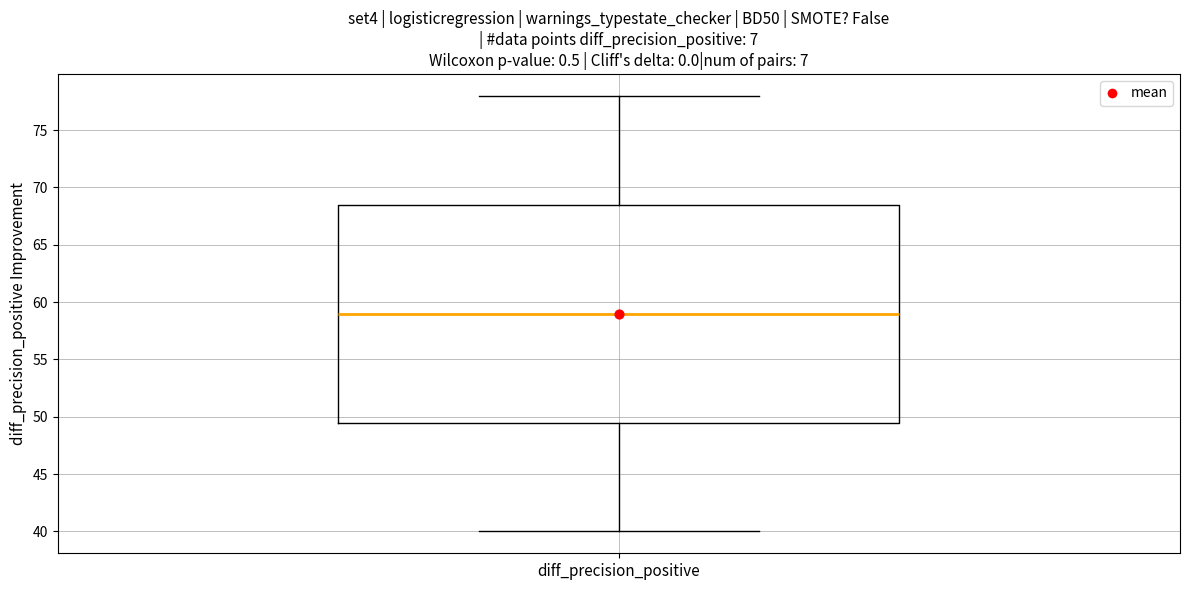

Transcribe this box plot: give where the median line is, the range the box spans, and where the two whiskers end, as read against the y-axis. The values are not printed on the chart, so give them approximately, as read against the axis.

median 59.0, box 49.5 to 68.5, whiskers 40.0 to 78.0